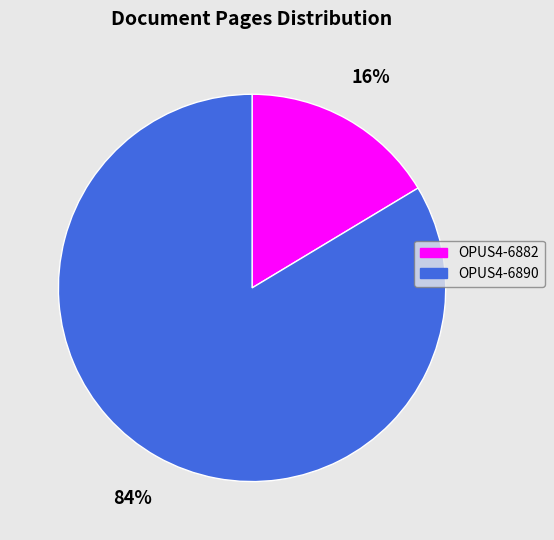

What is the ratio of the value at OPUS4-6882 to the value at OPUS4-6890?

0.2